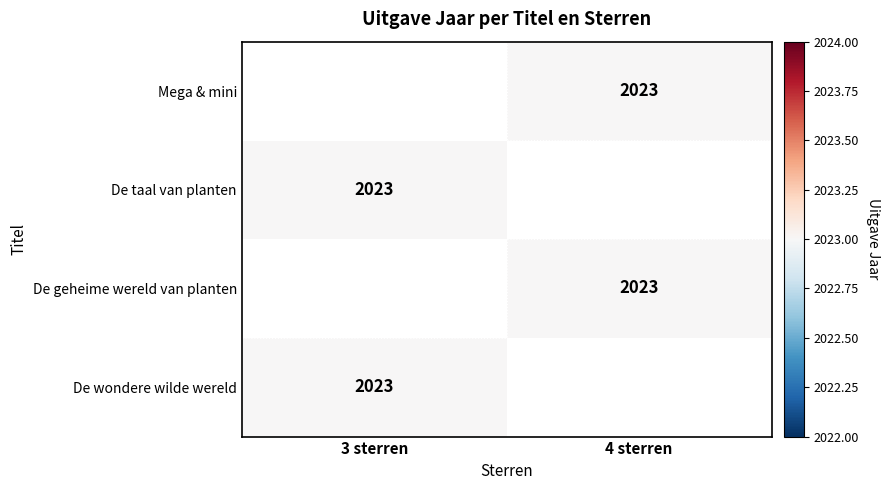

The De wondere wilde wereld series shows 2023.0 at 3 sterren. True or false?

True